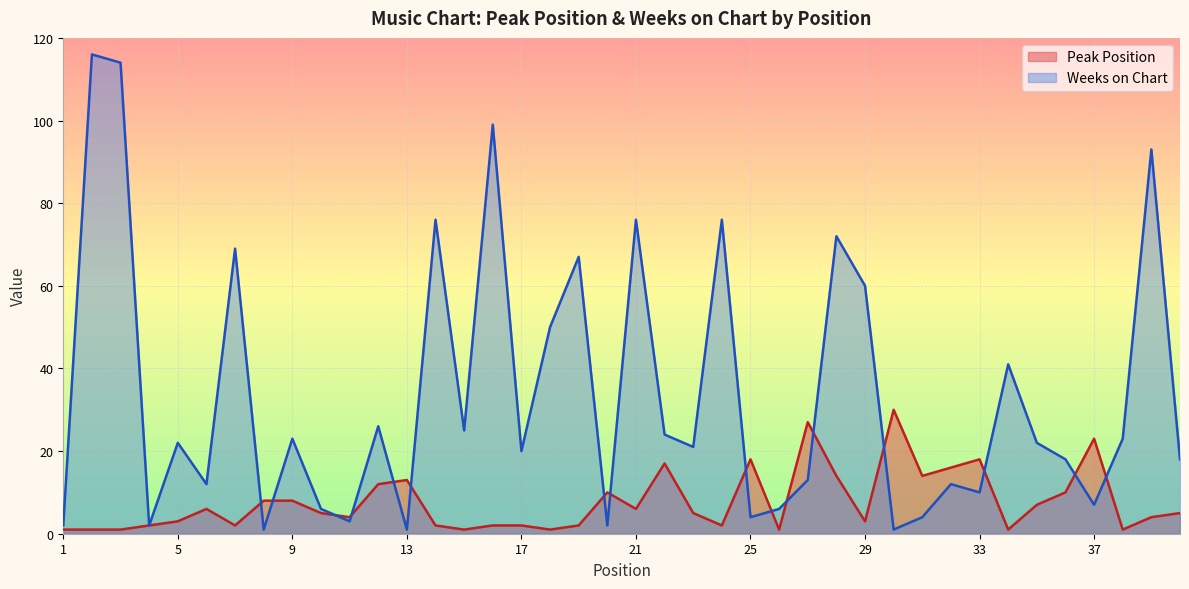

Reading right to left, list all the values displayed in this chart.

Peak Position: 5	4	1	23	10	7	1	18	16	14	30	3	14	27	1	18	2	5	17	6	10	2	1	2	2	1	2	13	12	4	5	8	8	2	6	3	2	1	1	1
Weeks on Chart: 18	93	23	7	18	22	41	10	12	4	1	60	72	13	6	4	76	21	24	76	2	67	50	20	99	25	76	1	26	3	6	23	1	69	12	22	2	114	116	2